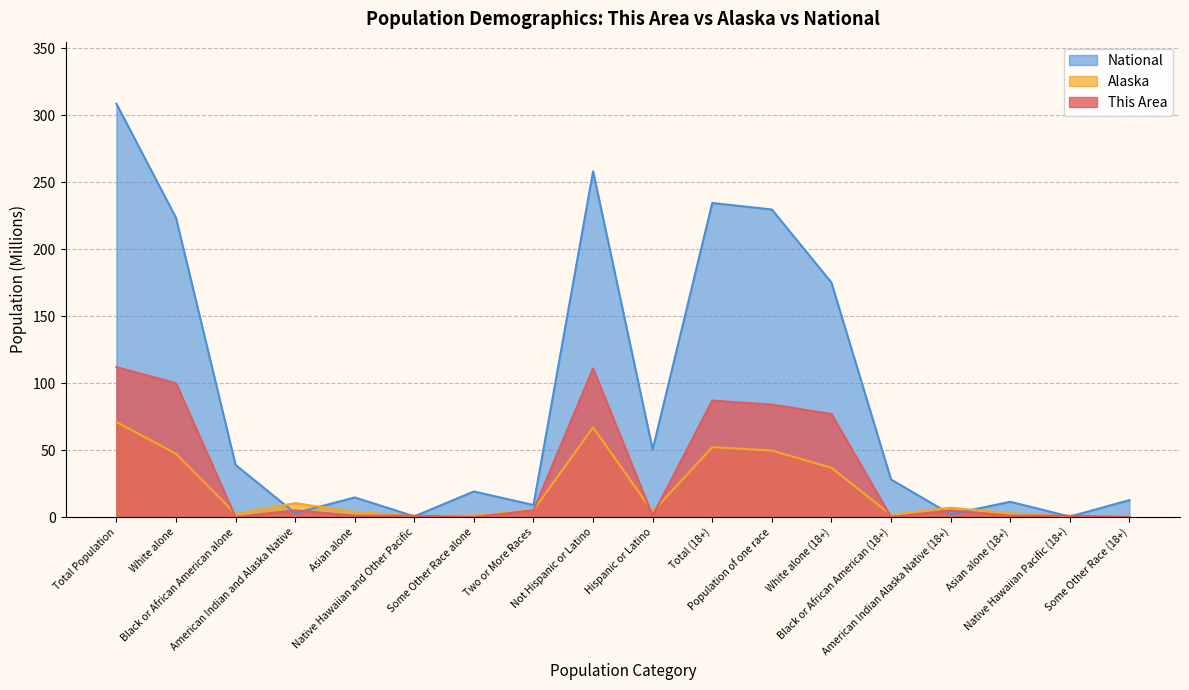

Which series ends up on top after the final intersection of National and This Area?

National